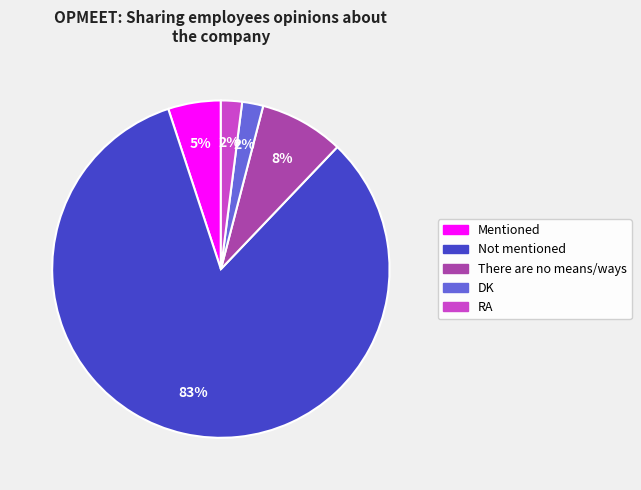

Combined, do Not mentioned and DK account for over 50%?

Yes